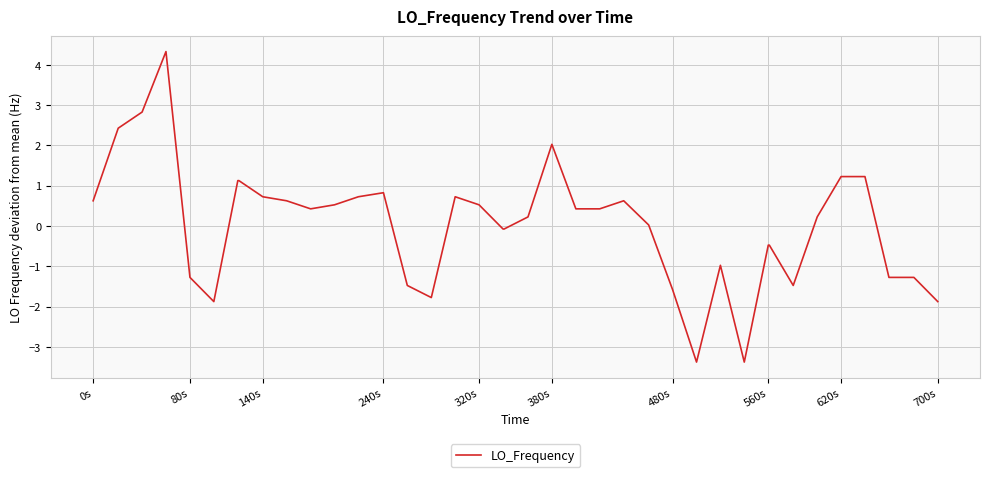

What is the maximum value shown in the chart?

4.3